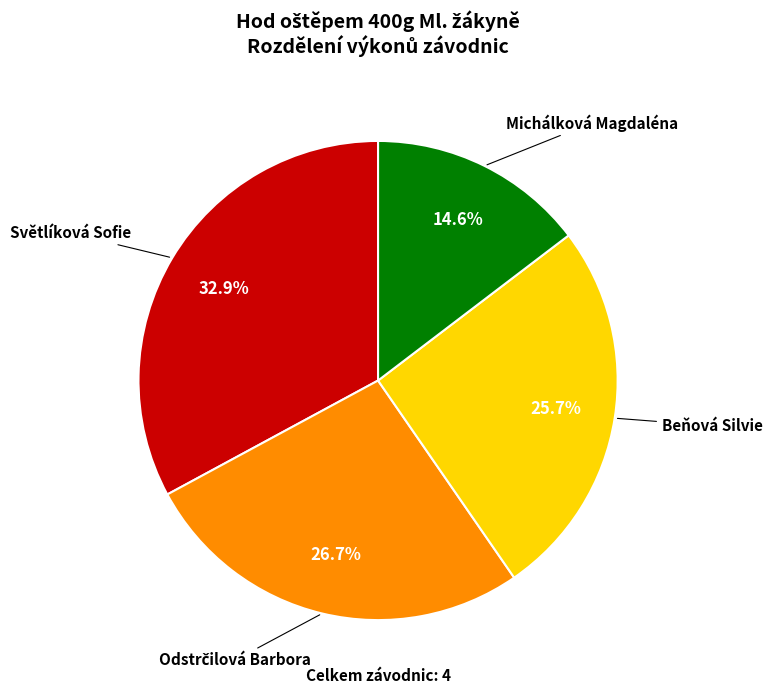

Is there a majority slice in this chart?

No